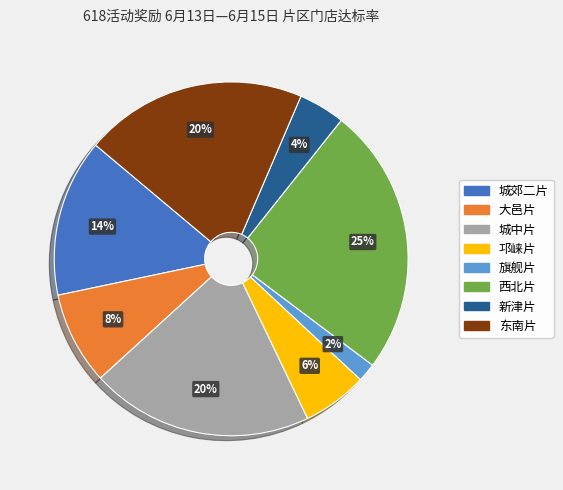

Is 城中片 the majority of the pie?

No